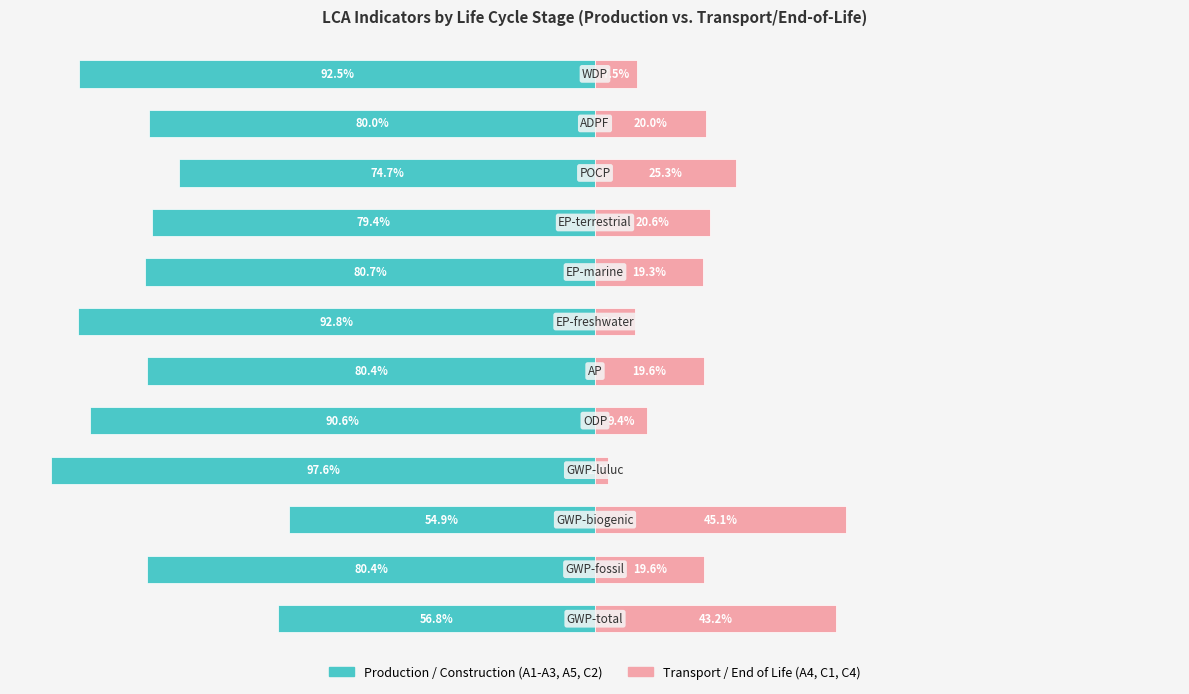

What is the difference between the maximum and minimum values in the A1-A3 / A5 / C2 series?

42.7